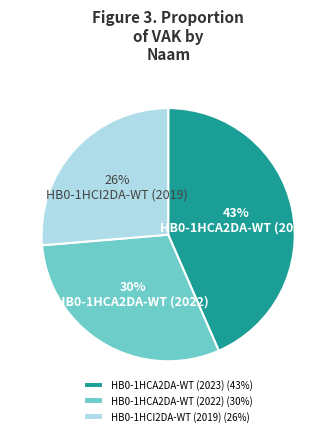

How many slices are in this pie chart?

3